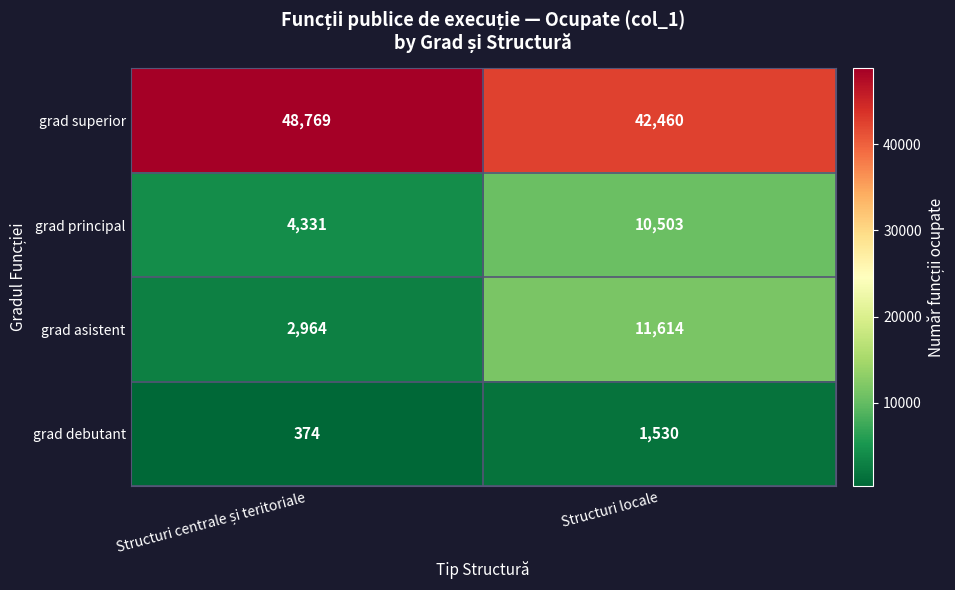

Which series has the largest total across all categories?

grad superior